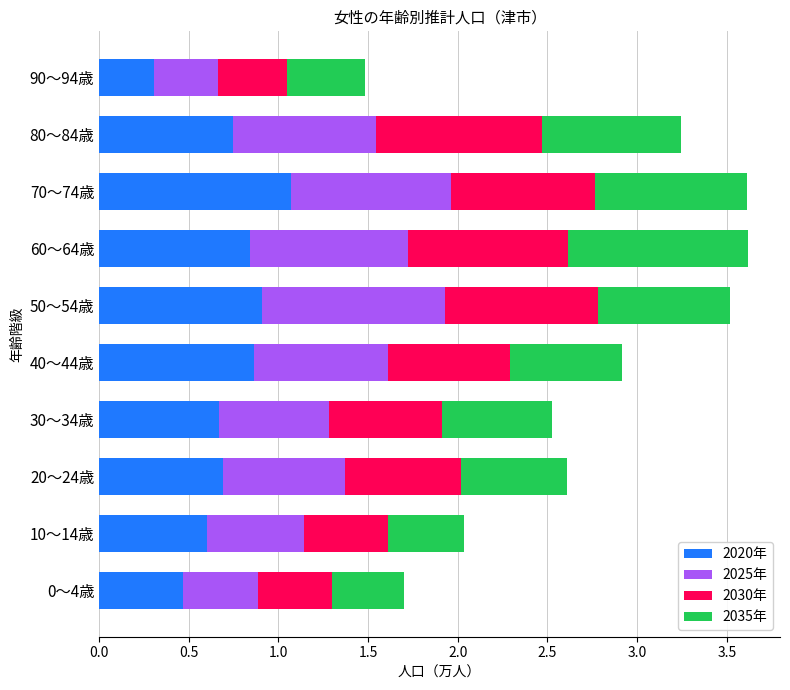

What is the lowest value of the 2020年 series?

0.3